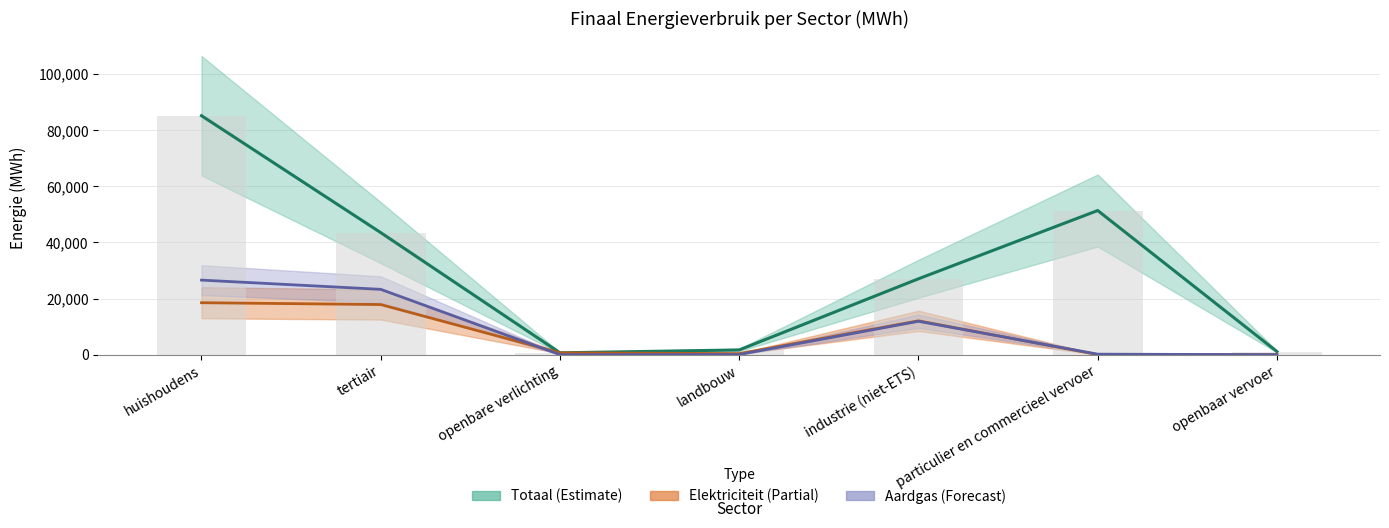

List the series in order of their peak value, lowest first.

Elektriciteit (Partial), Aardgas (Forecast), Totaal (Estimate)